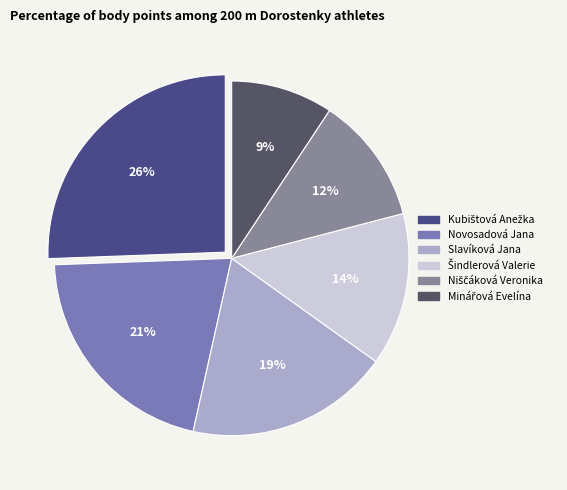

Is it true that Kubištová Anežka is 33% of the pie?

False